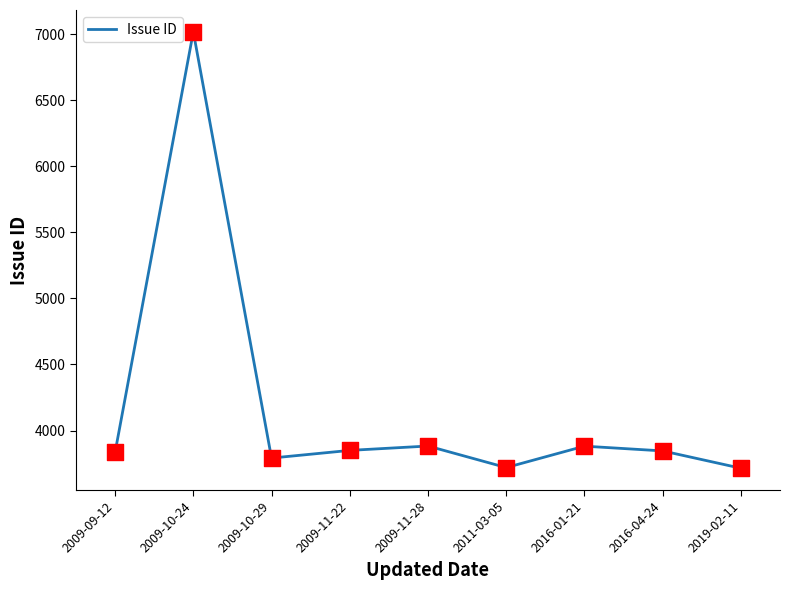

What is the change in value from 2009-10-29 to 2019-02-11?

-77